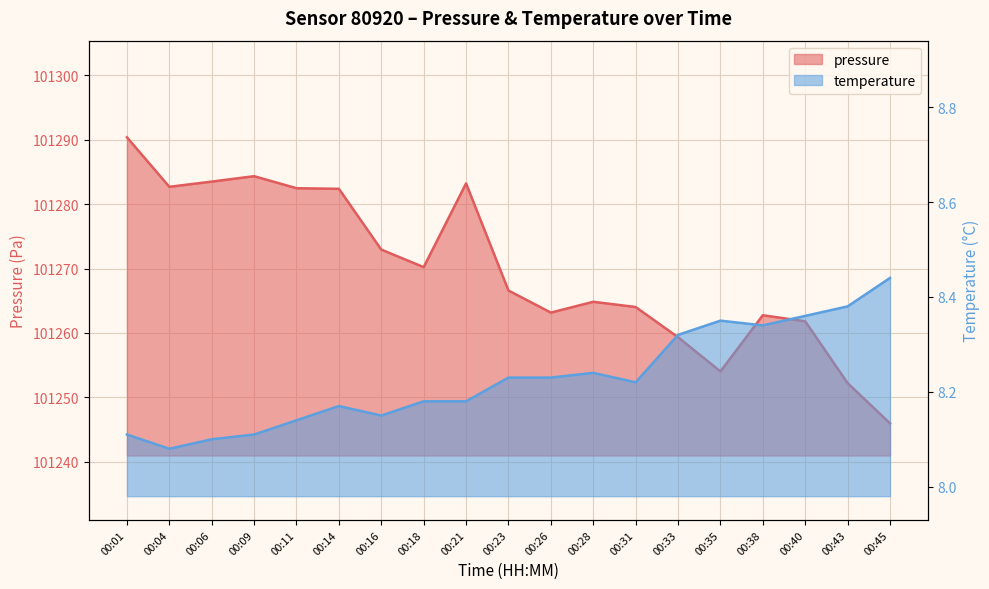

Between 00:04 and 00:26, which series saw the biggest shift?

pressure